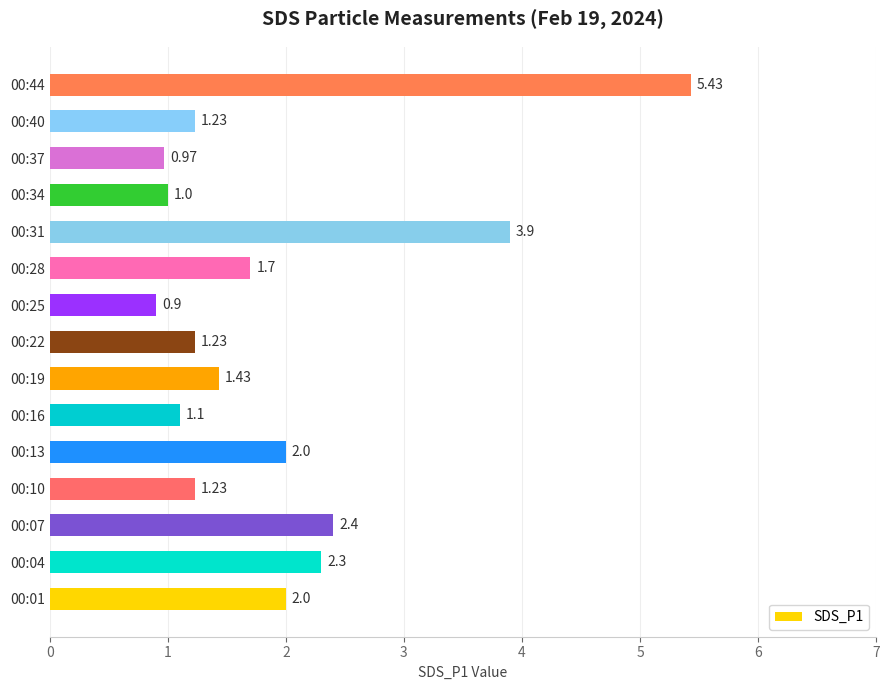

Approximately how many times larger is the value at 00:31 compared to 00:40?

3.2